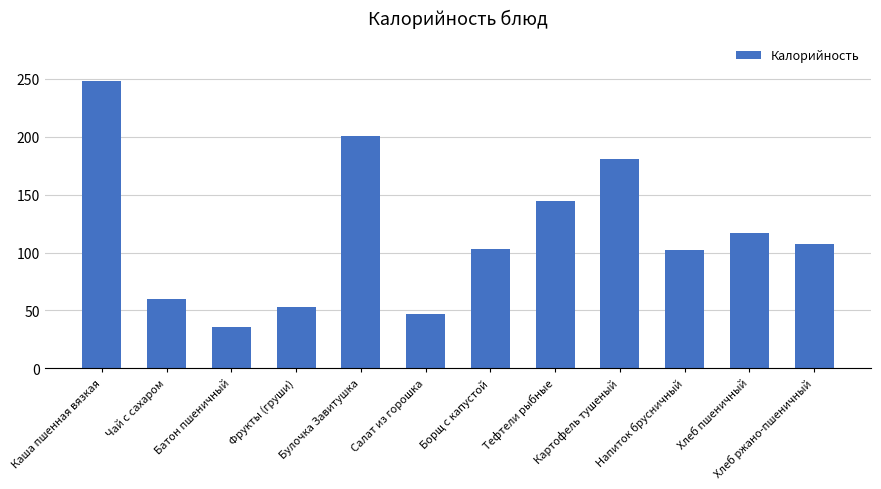

What is the label of the 3rd bar from the left?

Батон пшеничный